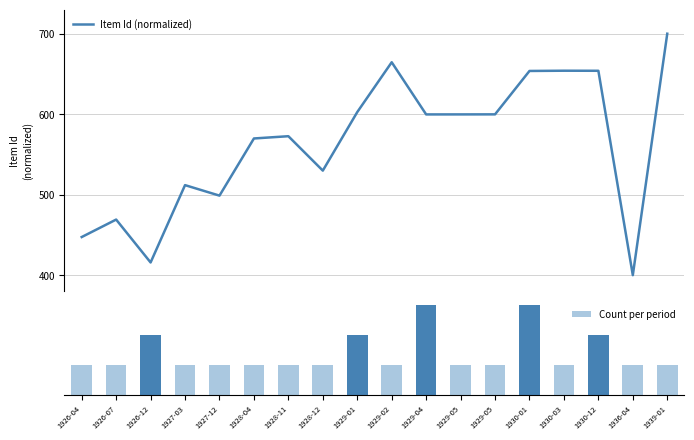

How many groups of bars are there?

18